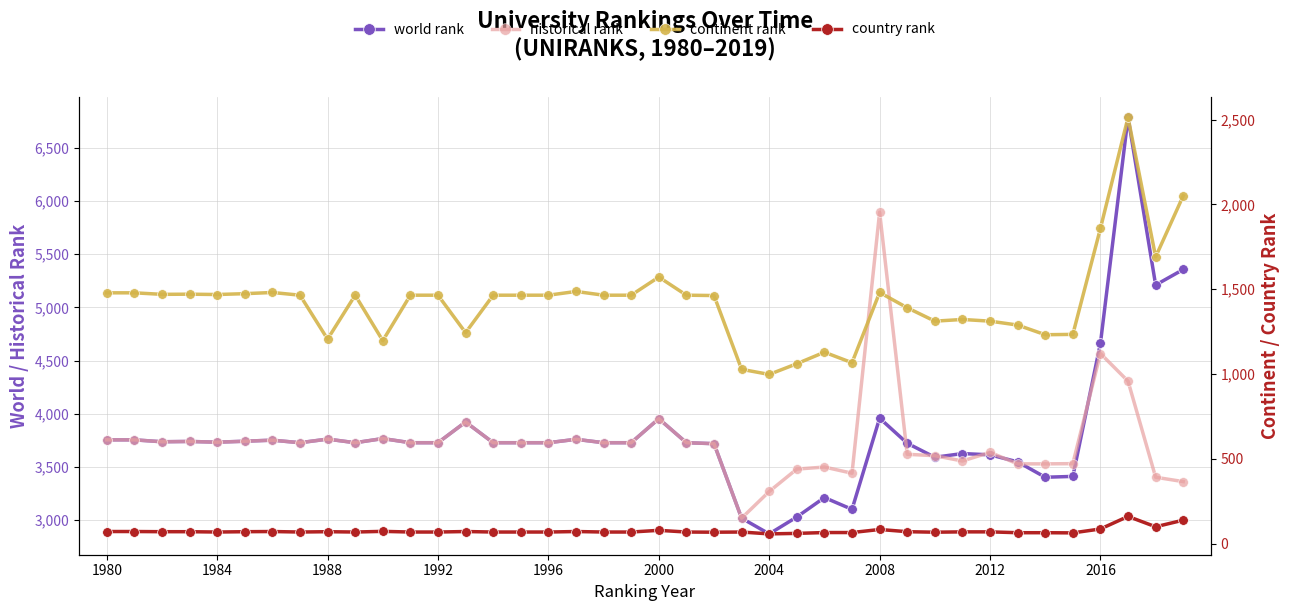

Is the value of country rank at 1988 greater than the value of world rank at 13?

No